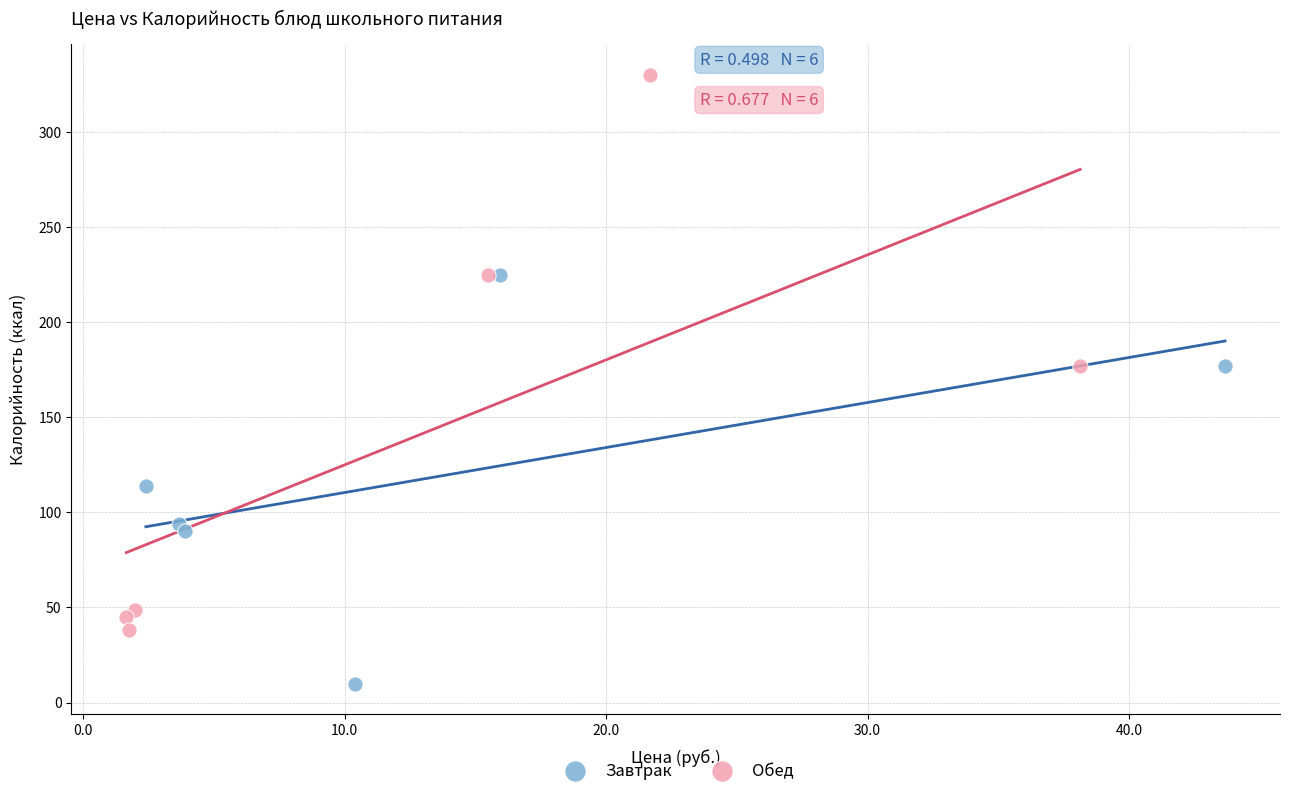

Which series has the largest Y range (max minus min)?

Обед